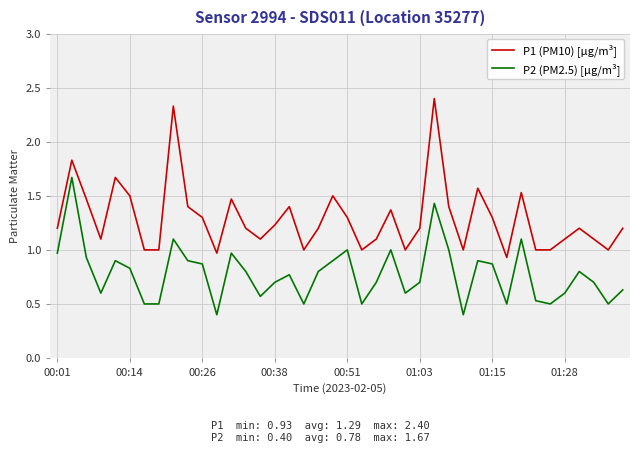

True or false: P2 (PM2.5) [µg/m³] has more than 2 interior local peaks.

True